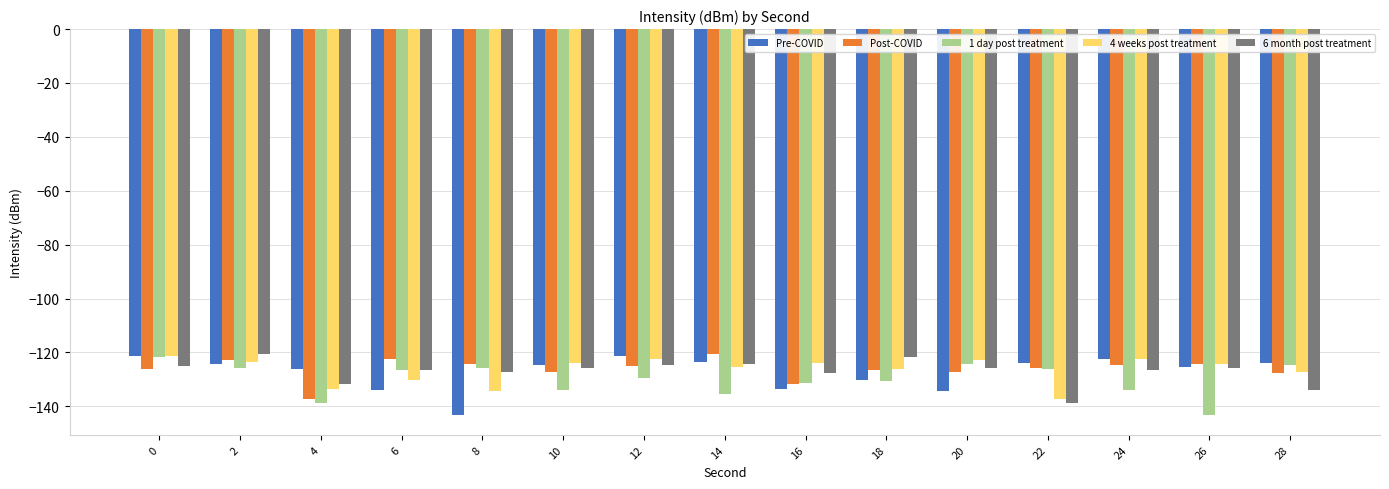

What is the sum of all 1 day post treatment values?

-1951.6